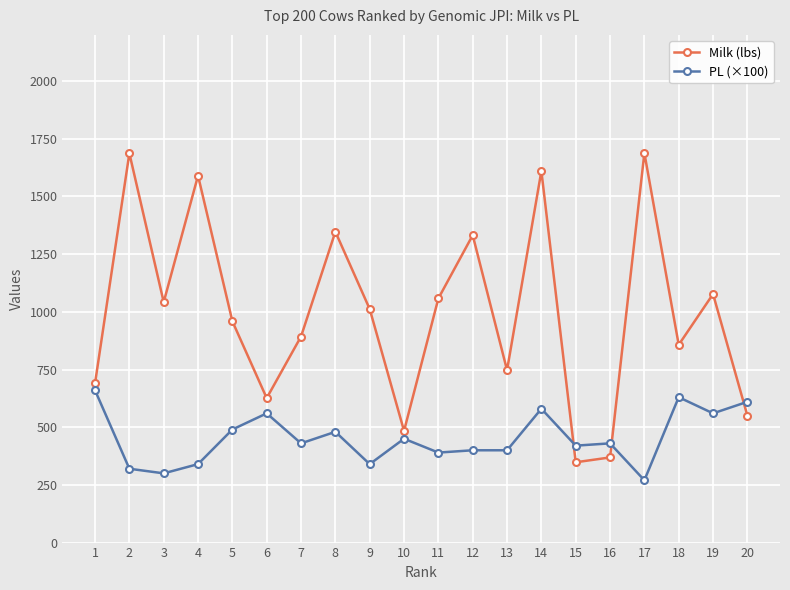

What is the sum of all PL (×100) values?

9060.0